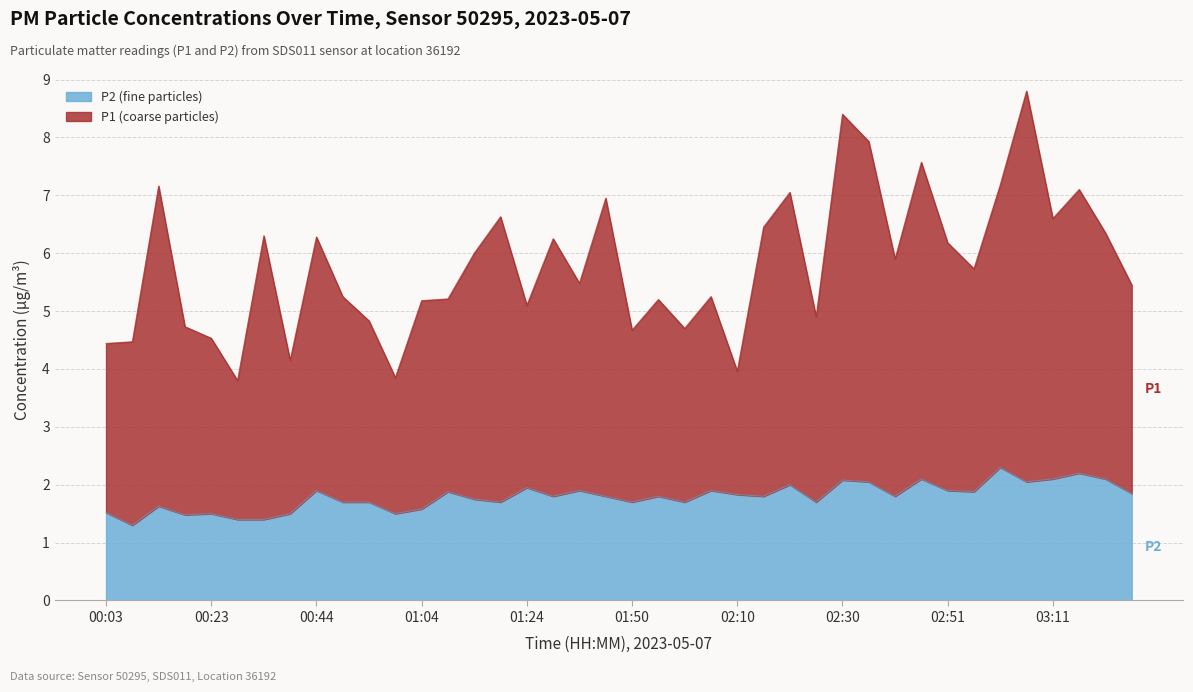

What is the maximum value for P1?

8.8